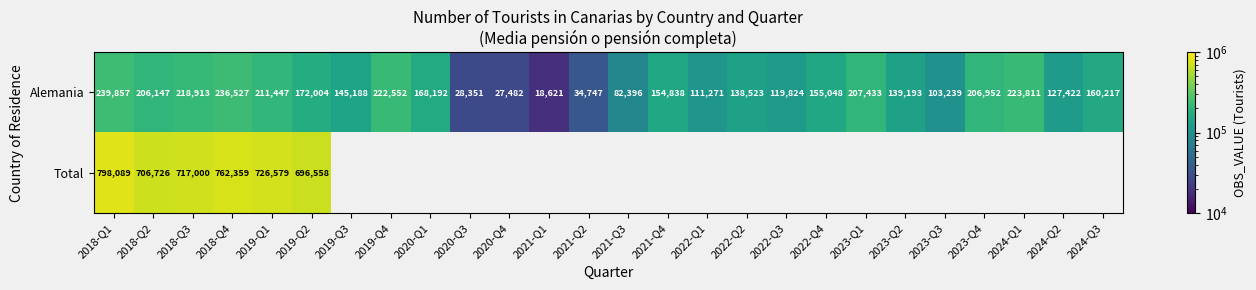

At how many categories does at least one series exceed 223379?

7